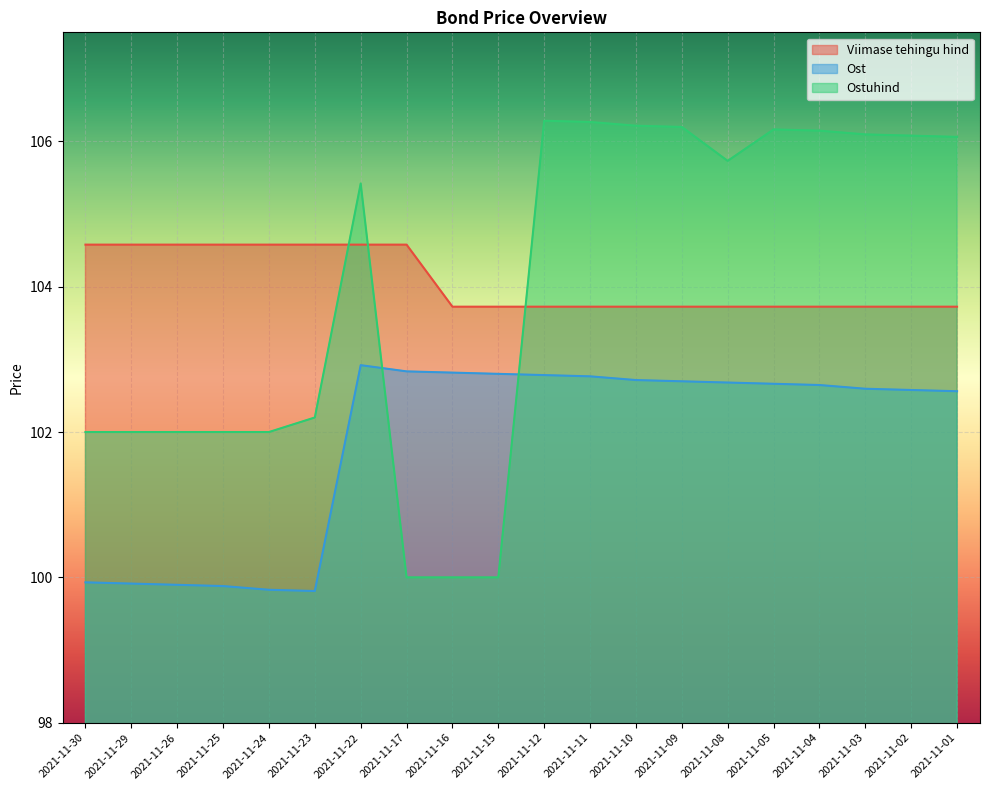

Is it true that Viimase tehingu hind equals 37.1 at 2021-11-23?

False